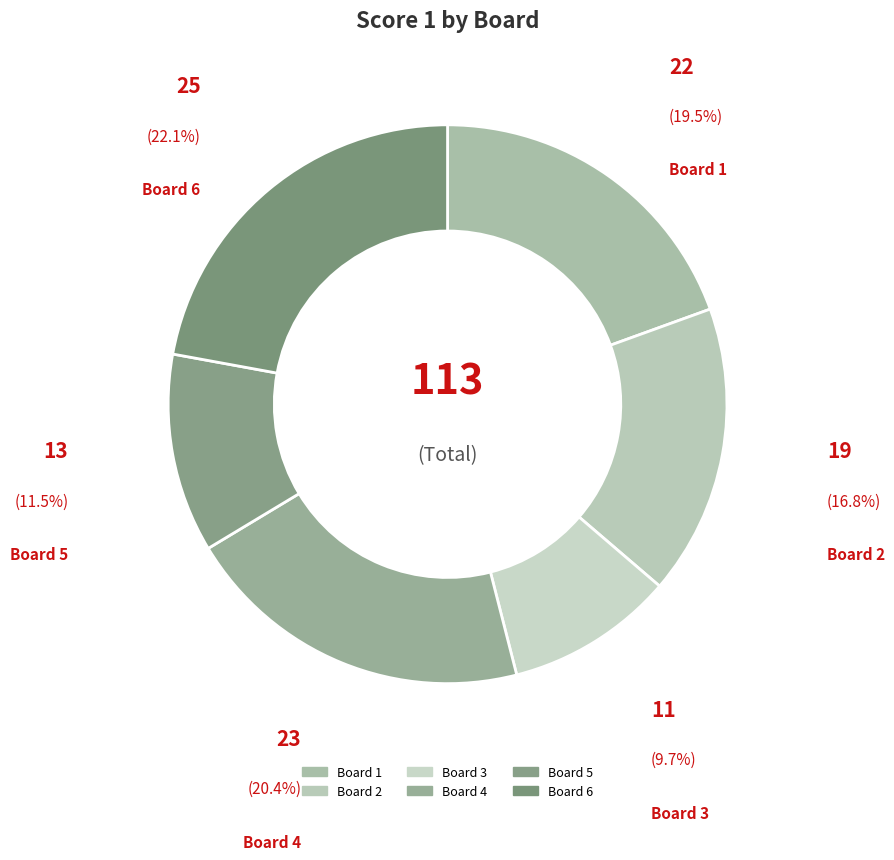

Count the number of slices in the pie.

6